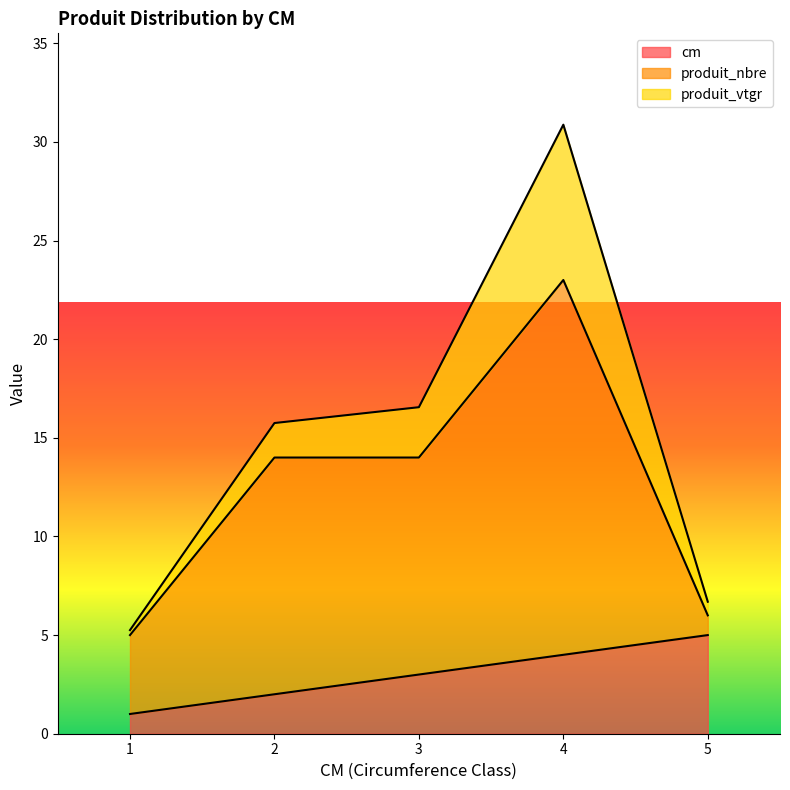

What are all the series names shown in the legend?

cm, produit_nbre, produit_vtgr